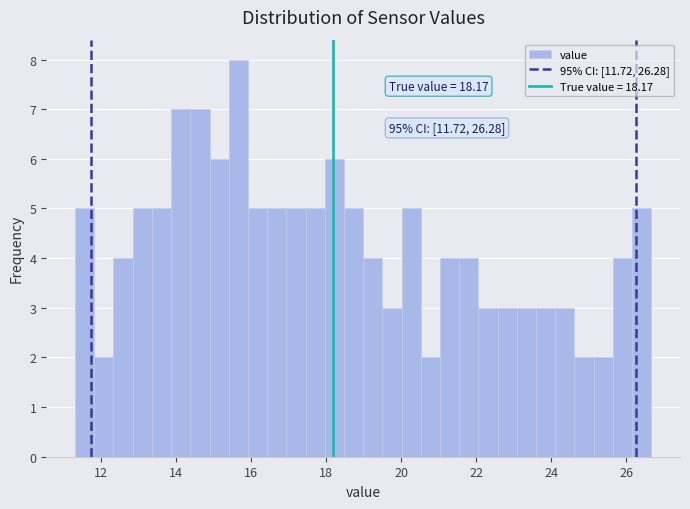

Around what value on the x-axis is the tallest bar? Give the approximate position of its centre, as read against the axis.

15.6